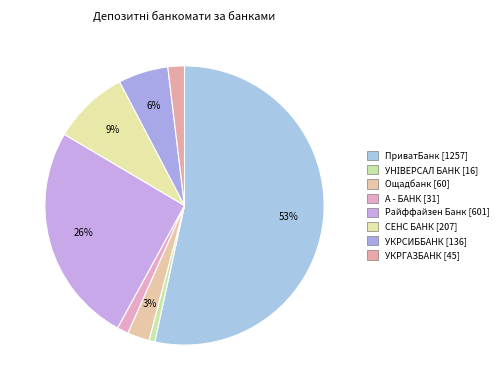

Which slice represents more than half of the pie?

АТ КБ "ПриватБанк"